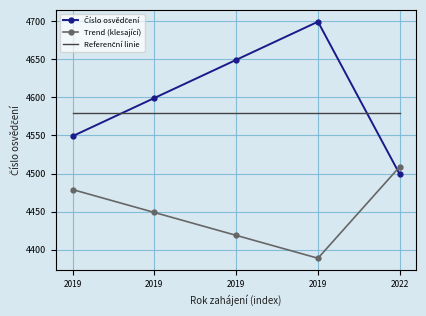

Which series has the largest total across all categories?

Číslo osvědčení